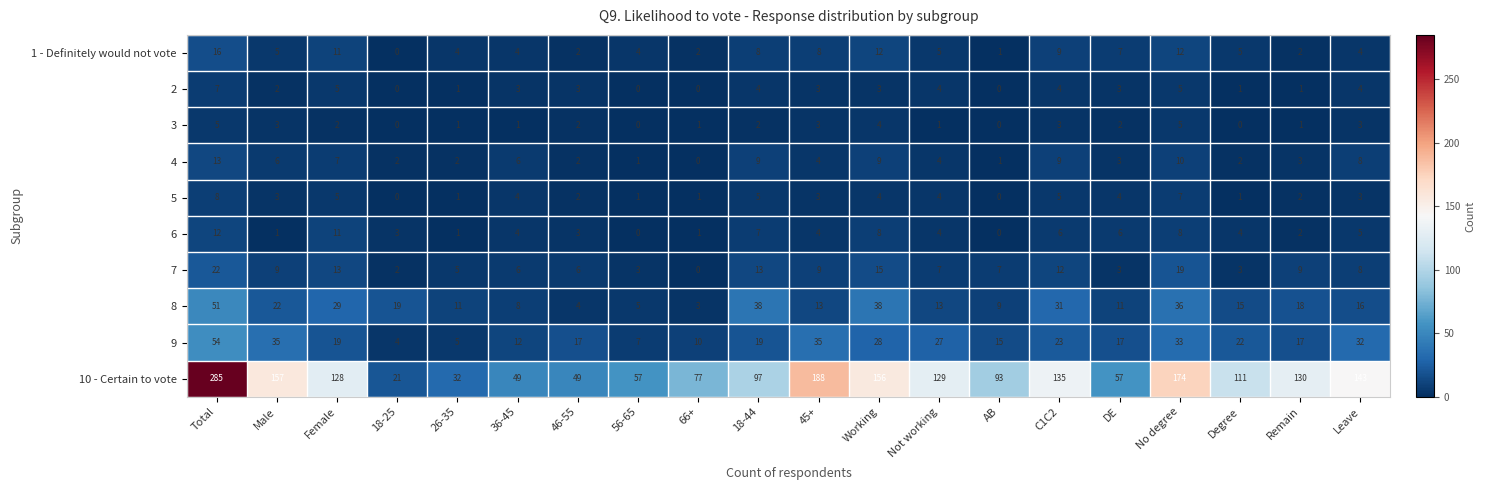

Between 36-45 and Degree, which series saw the biggest shift?

10 - Certain to vote